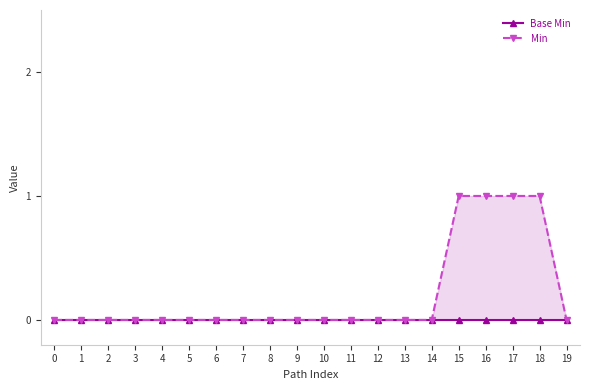

True or false: Min has a value of 0 at 5.

False